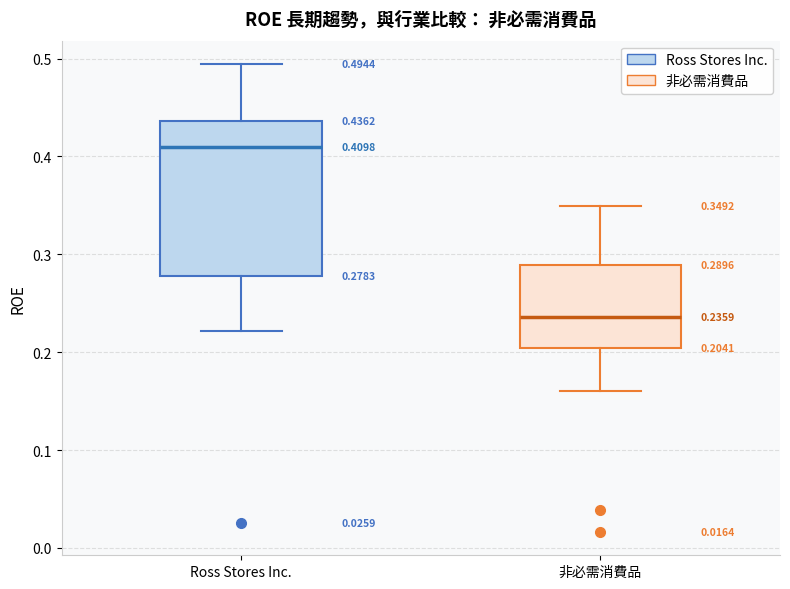

Which box's median line is the highest?

Ross Stores Inc.